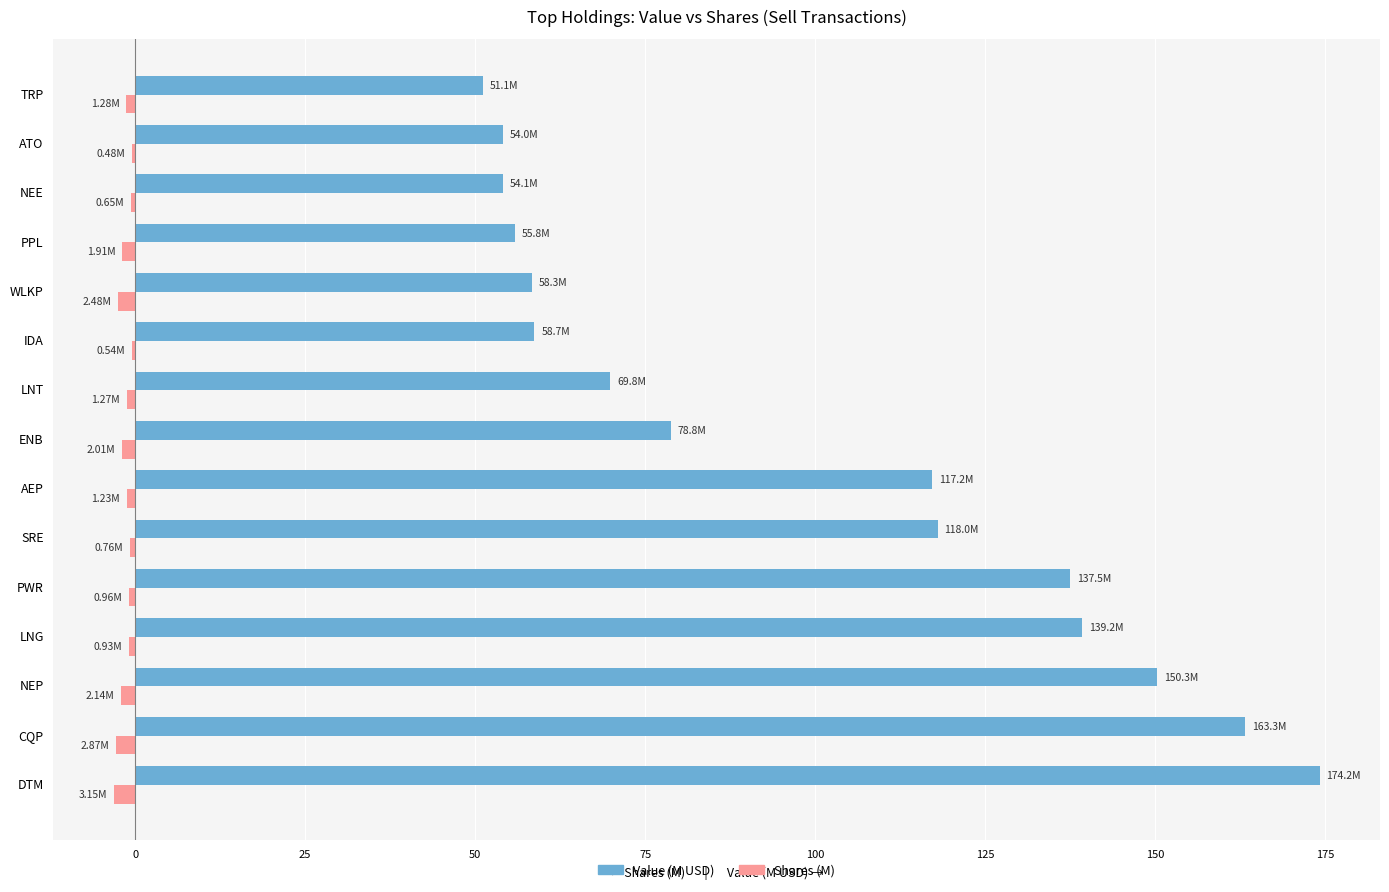

How many data points does each series have?

15